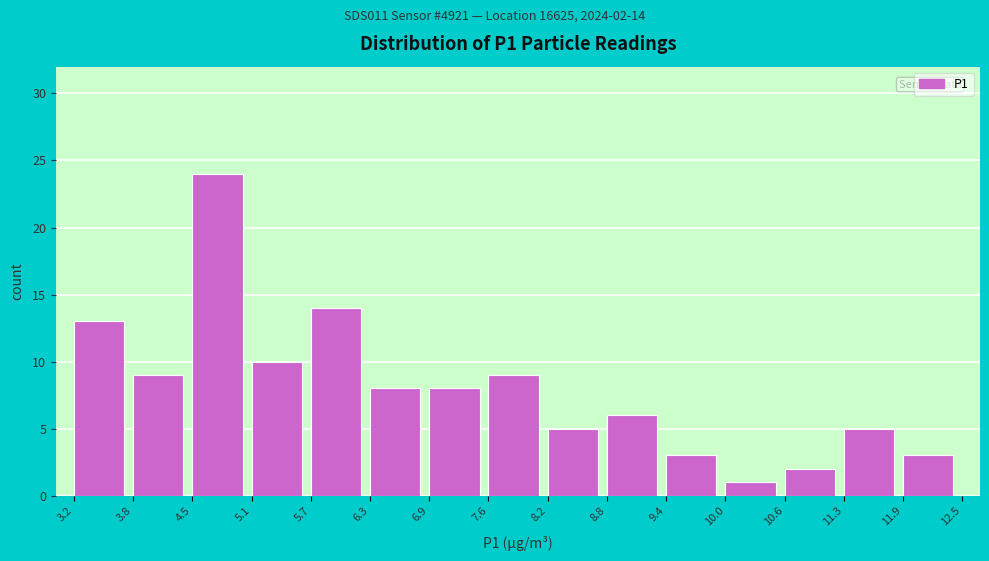

Which range on the x-axis has the tallest bar?

4.5 to 5.1